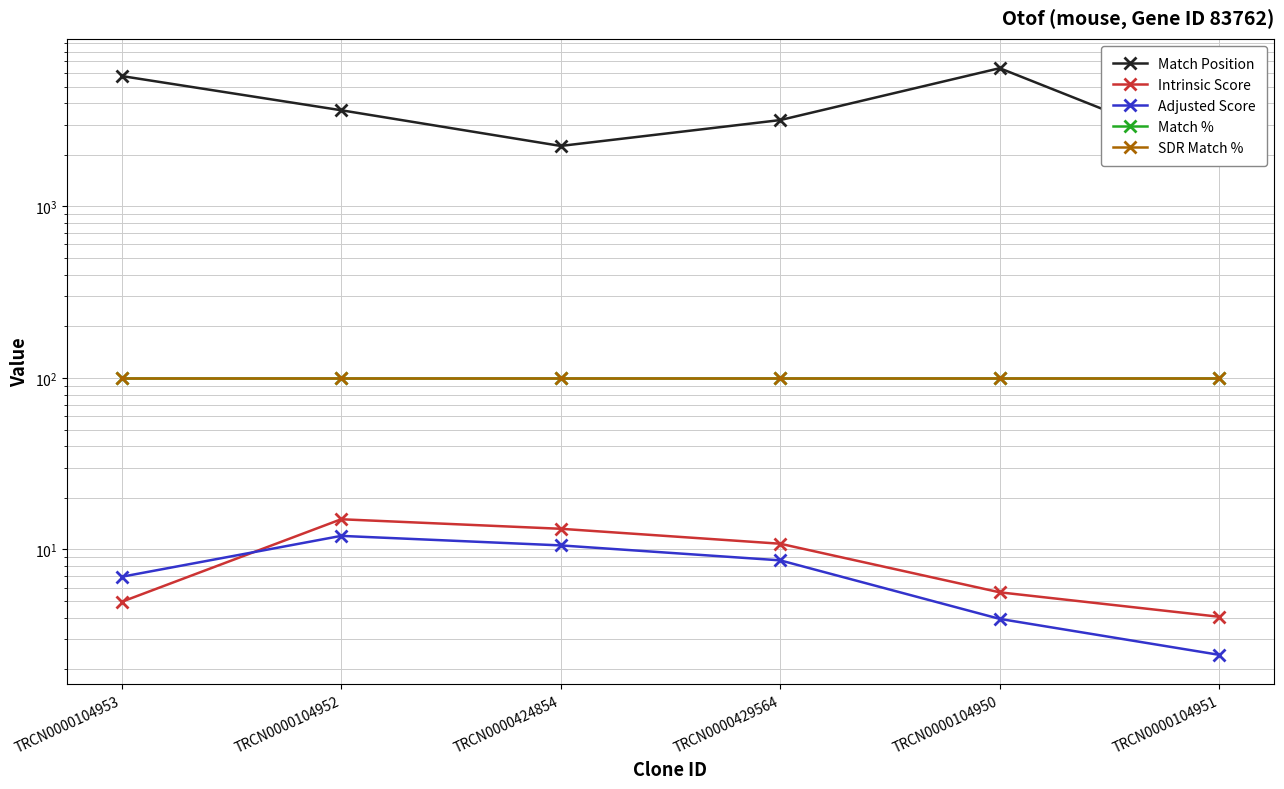

What are all the series names shown in the legend?

Match Position, Intrinsic Score, Adjusted Score, Match %, SDR Match %